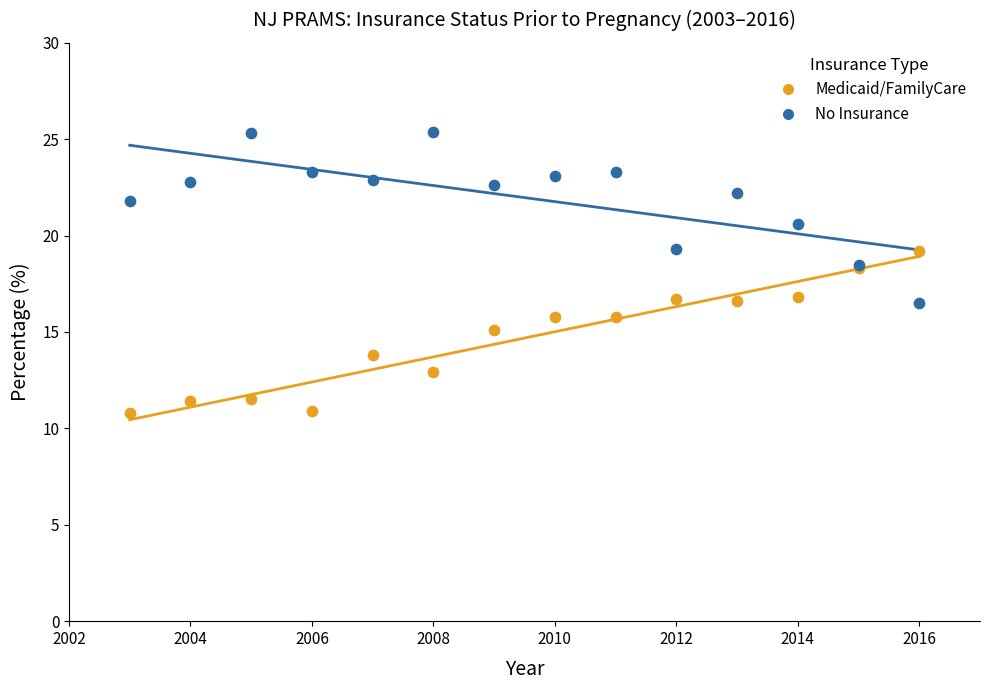

Which series reaches the minimum Y coordinate?

Medicaid/FamilyCare